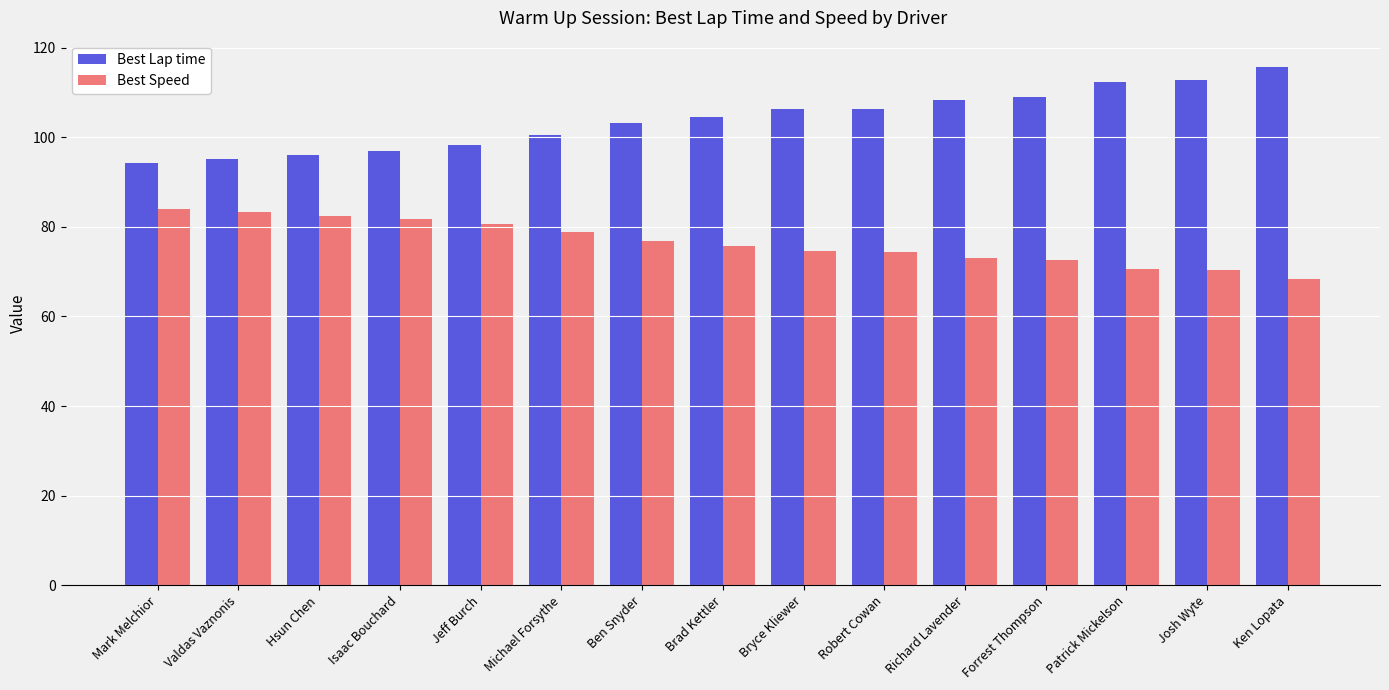

Count the number of categories in the chart.

15